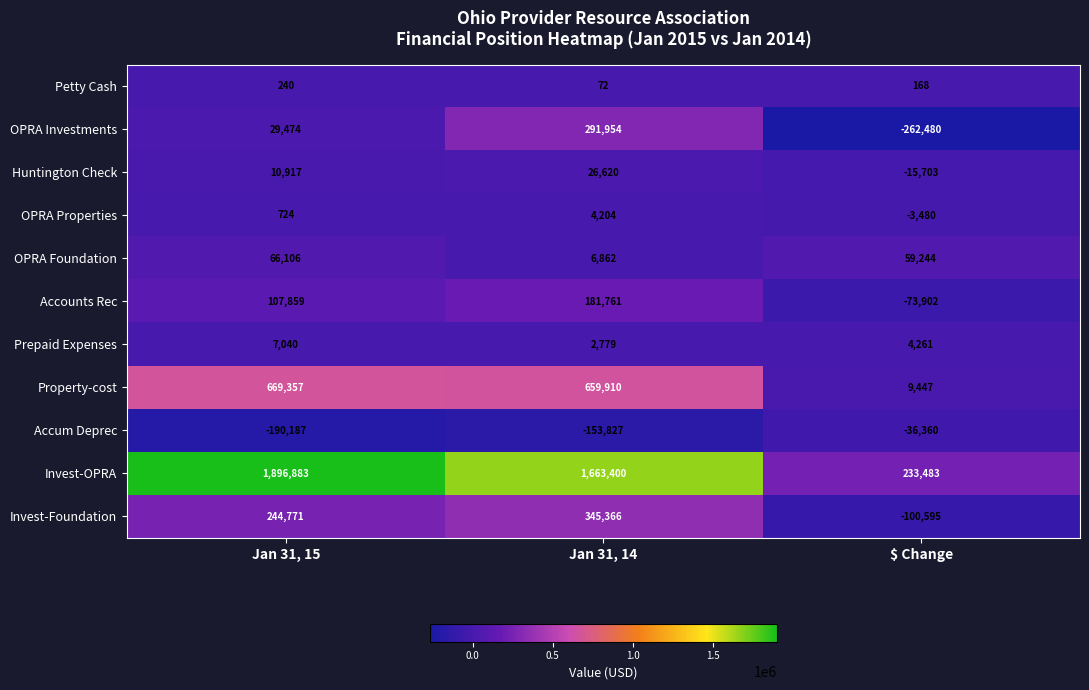

How many data points in OPRA Investments are less than 29474?

1